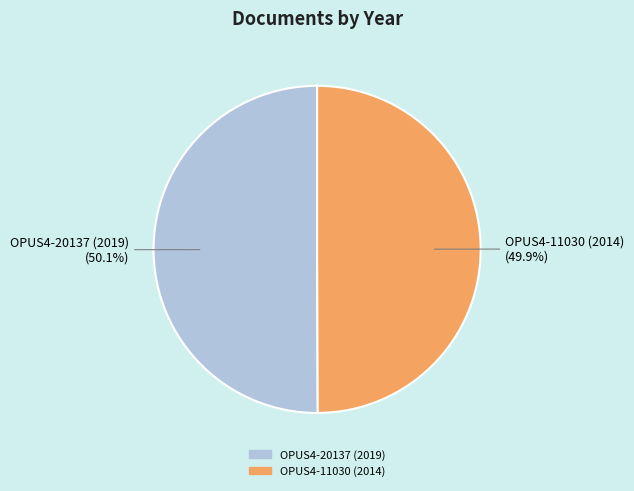

What is the ratio of the value at OPUS4-20137 (2019) to the value at OPUS4-11030 (2014)?

1.0